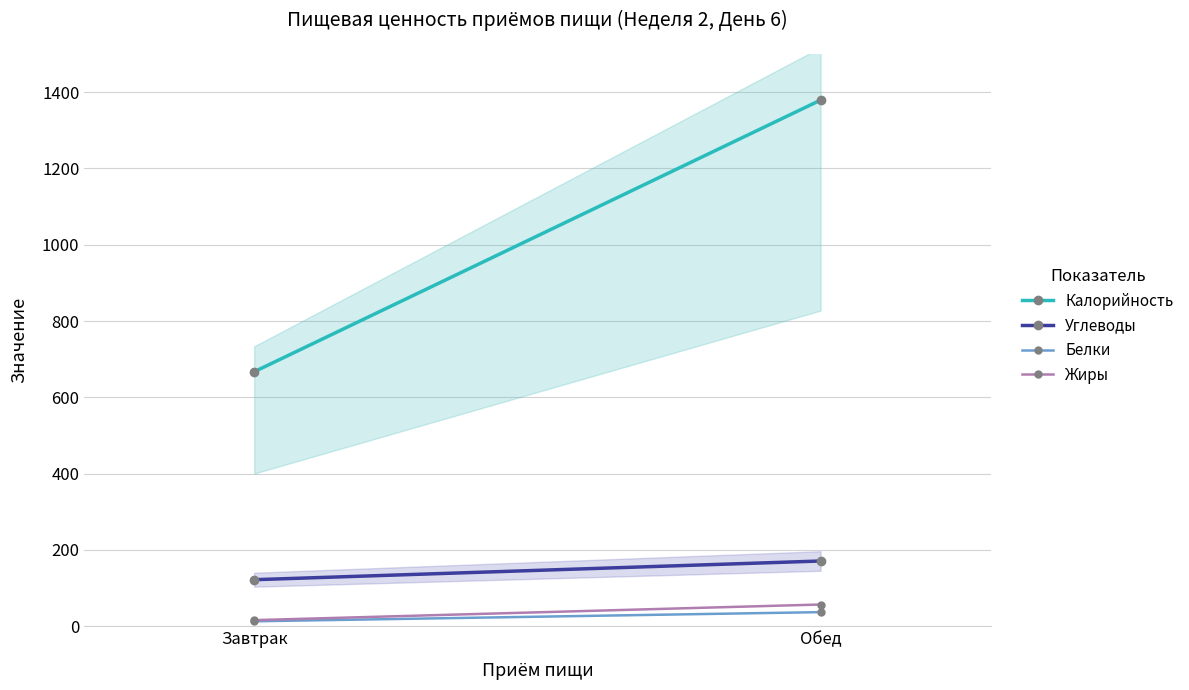

The Белки series shows 13 at Завтрак. True or false?

True